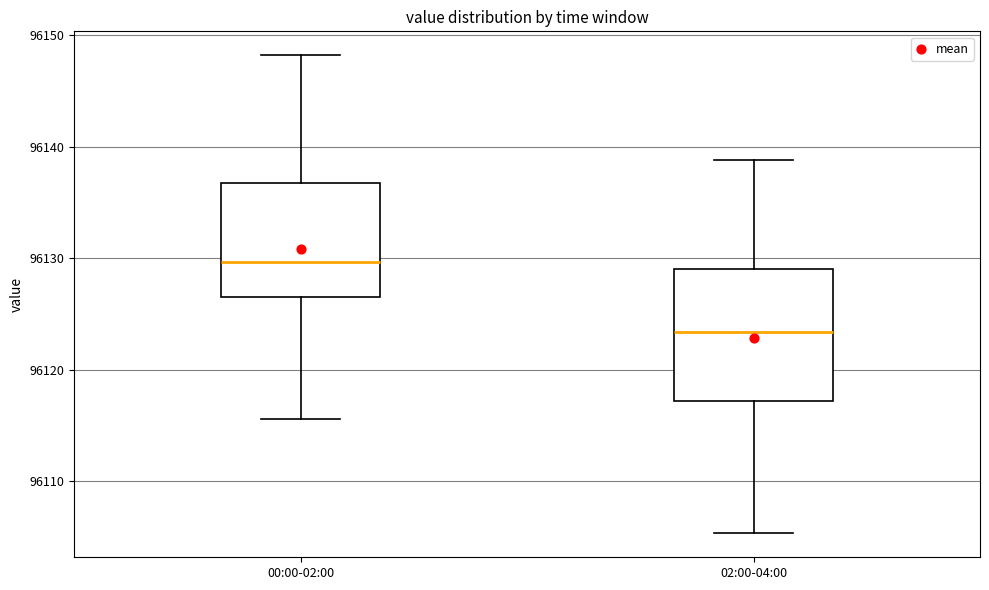

Comparing the boxes themselves (not the whiskers), which one is the tallest?

02:00-04:00